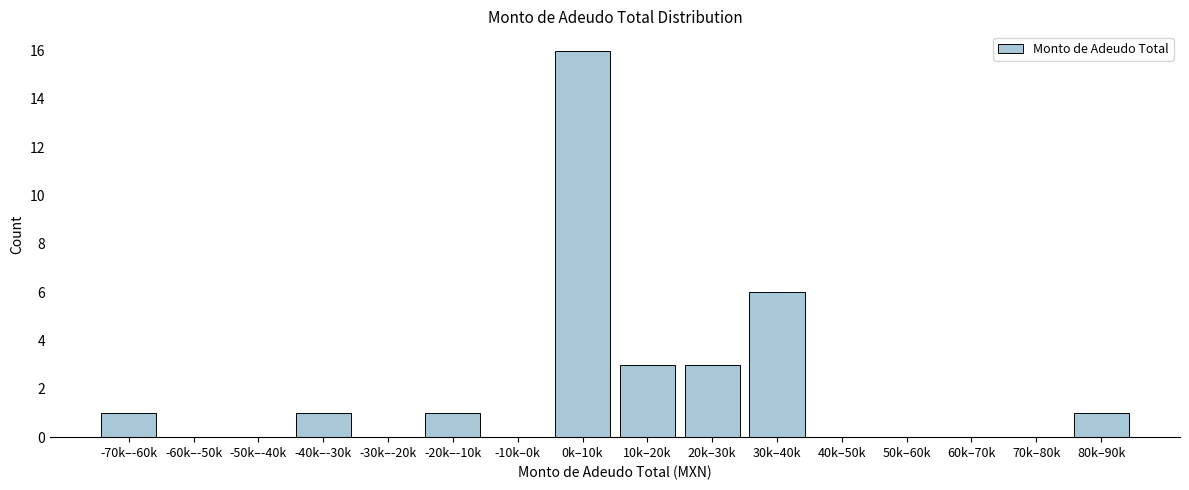

Reading left to right, list all the values displayed in this chart.

-70k–-60k=1	-60k–-50k=0	-50k–-40k=0	-40k–-30k=1	-30k–-20k=0	-20k–-10k=1	-10k–0k=0	0k–10k=16	10k–20k=3	20k–30k=3	30k–40k=6	40k–50k=0	50k–60k=0	60k–70k=0	70k–80k=0	80k–90k=1